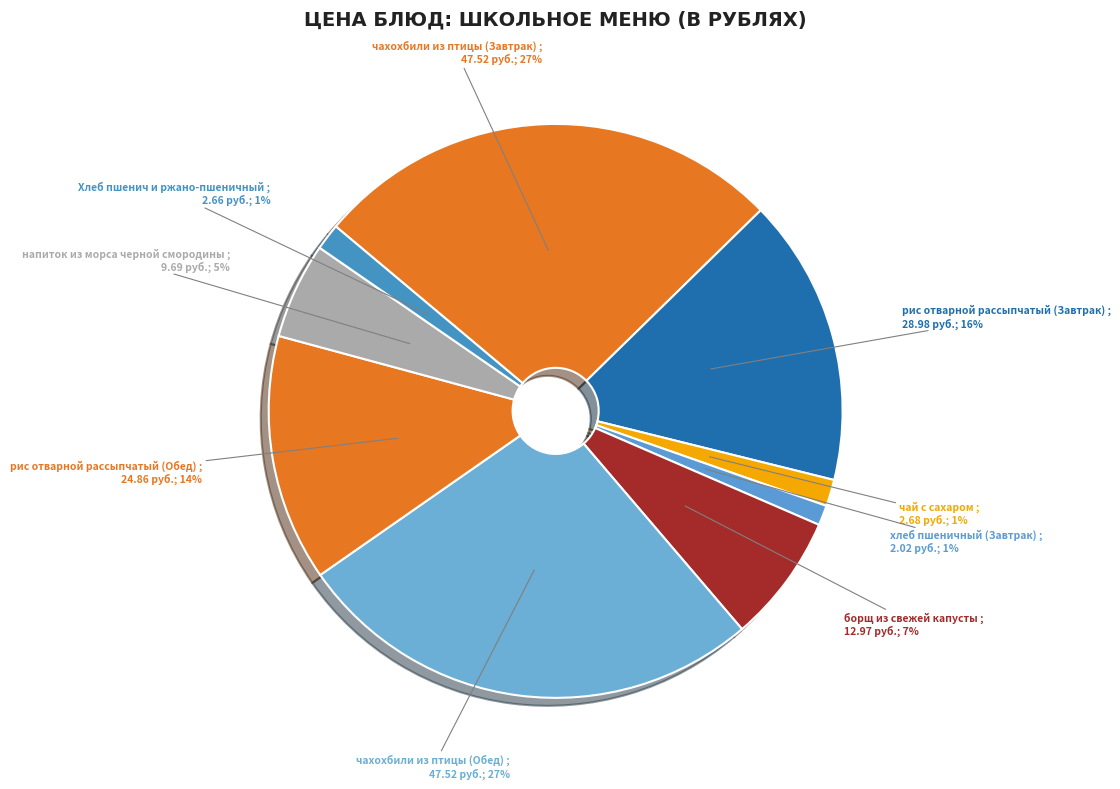

Rank the categories by value from lowest to highest.

хлеб пшеничный (Завтрак), Хлеб пшенич и ржано-пшеничный, чай с сахаром, напиток из морса черной смородины, борщ из свежей капусты, рис отварной рассыпчатый (Обед), рис отварной рассыпчатый (Завтрак), чахохбили из птицы (Завтрак), чахохбили из птицы (Обед)